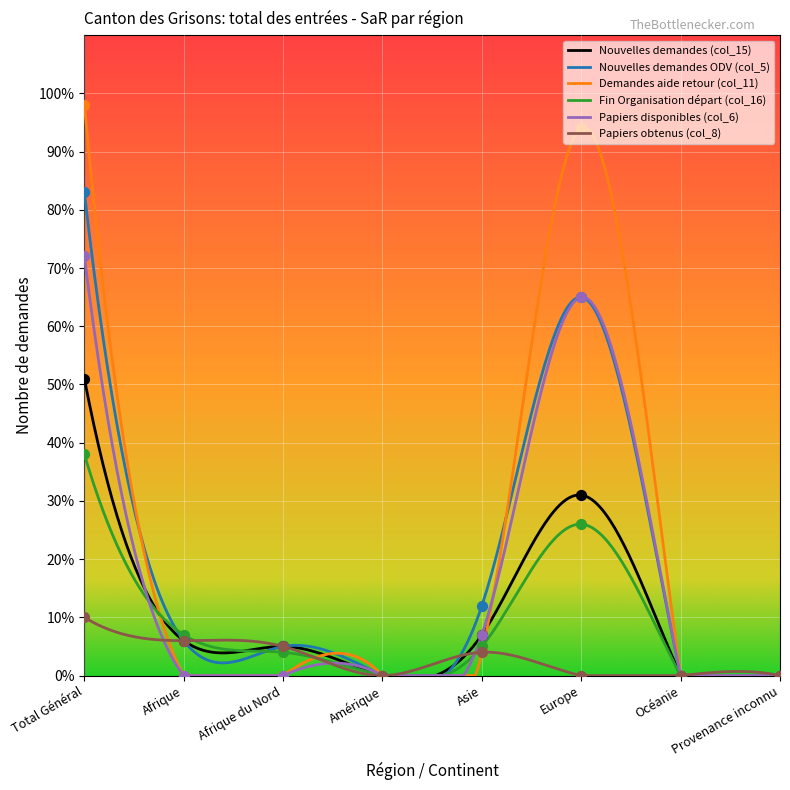

What are all the series names shown in the legend?

Nouvelles demandes (col_15), Nouvelles demandes ODV (col_5), Demandes aide retour (col_11), Fin Organisation départ (col_16), Papiers disponibles (col_6), Papiers obtenus (col_8)